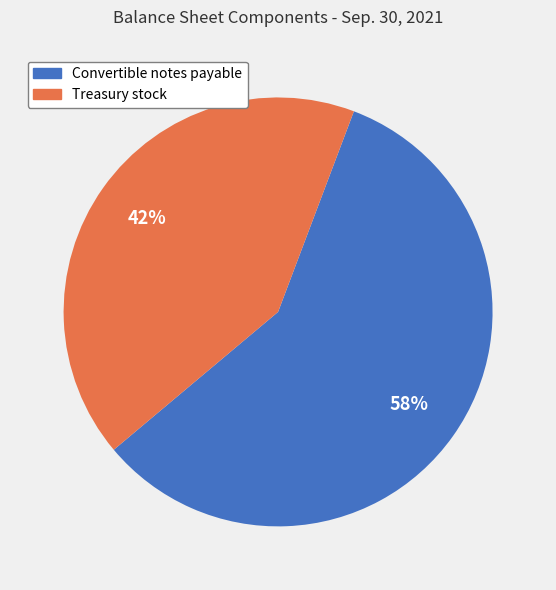

Which category has the biggest portion of the pie?

Convertible notes payable